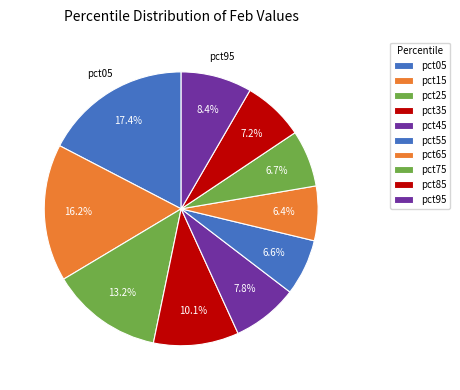

How many slices are in this pie chart?

10